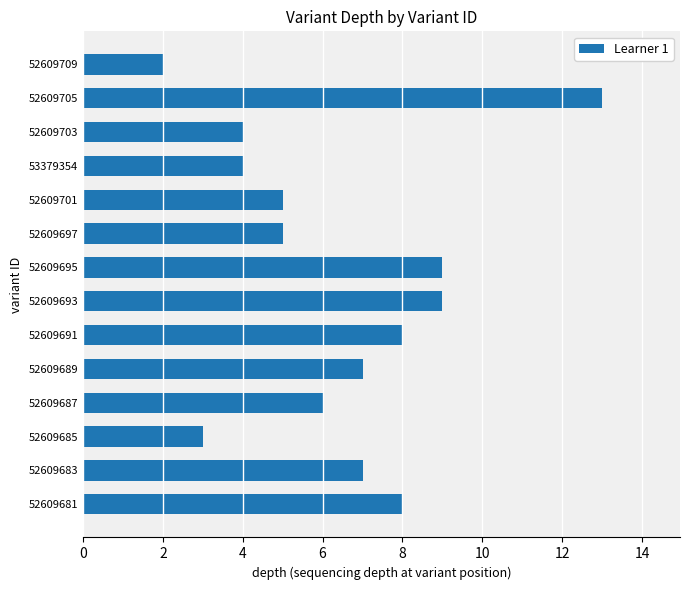

What is the difference between the values at 52609681 and 52609703?

4